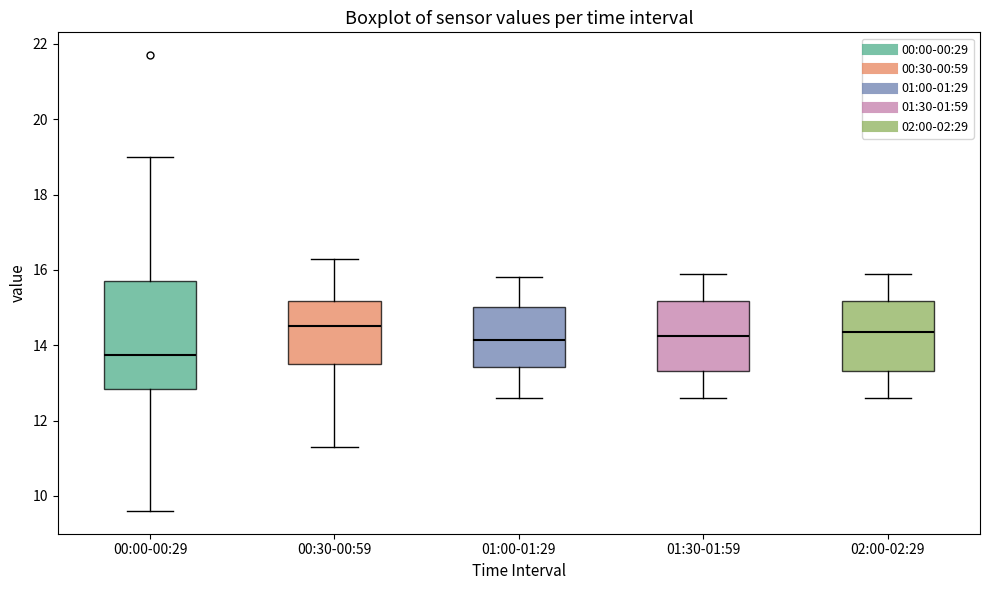

Reading left to right, read every box against the y-axis: the position of its median line, the range the box covers, and the ends of its whiskers. The values are not printed on the chart, so give them approximately, as read against the axis.

00:00-00:29: median 13.8, box 12.8 to 15.8, whiskers 9.6 to 19.0
00:30-00:59: median 14.6, box 13.6 to 15.2, whiskers 11.4 to 16.4
01:00-01:29: median 14.2, box 13.4 to 15.0, whiskers 12.6 to 15.8
01:30-01:59: median 14.2, box 13.4 to 15.2, whiskers 12.6 to 16.0
02:00-02:29: median 14.4, box 13.4 to 15.2, whiskers 12.6 to 16.0